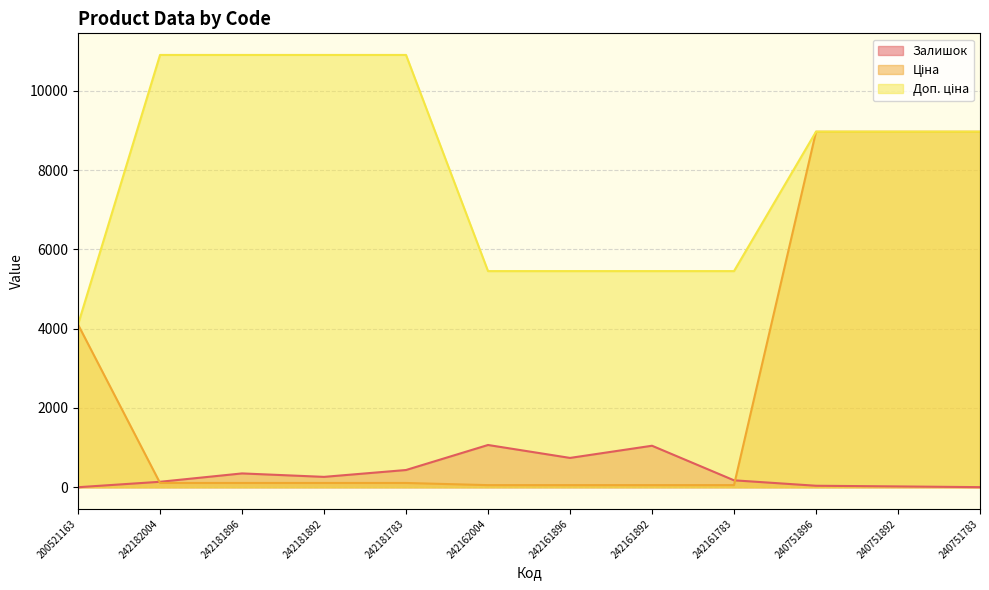

Which has a higher value, 240751896 or 242162004?

242162004